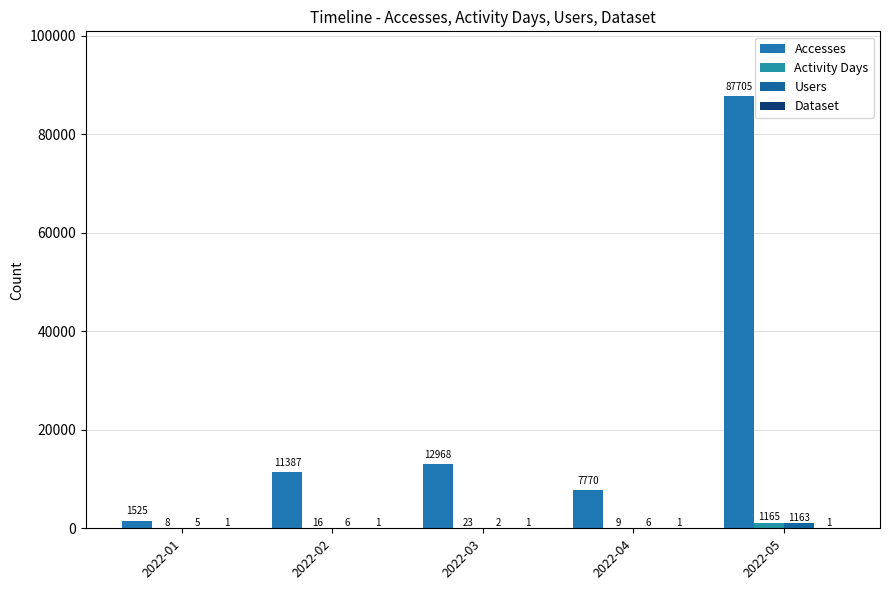

How many distinct data groups are displayed?

4